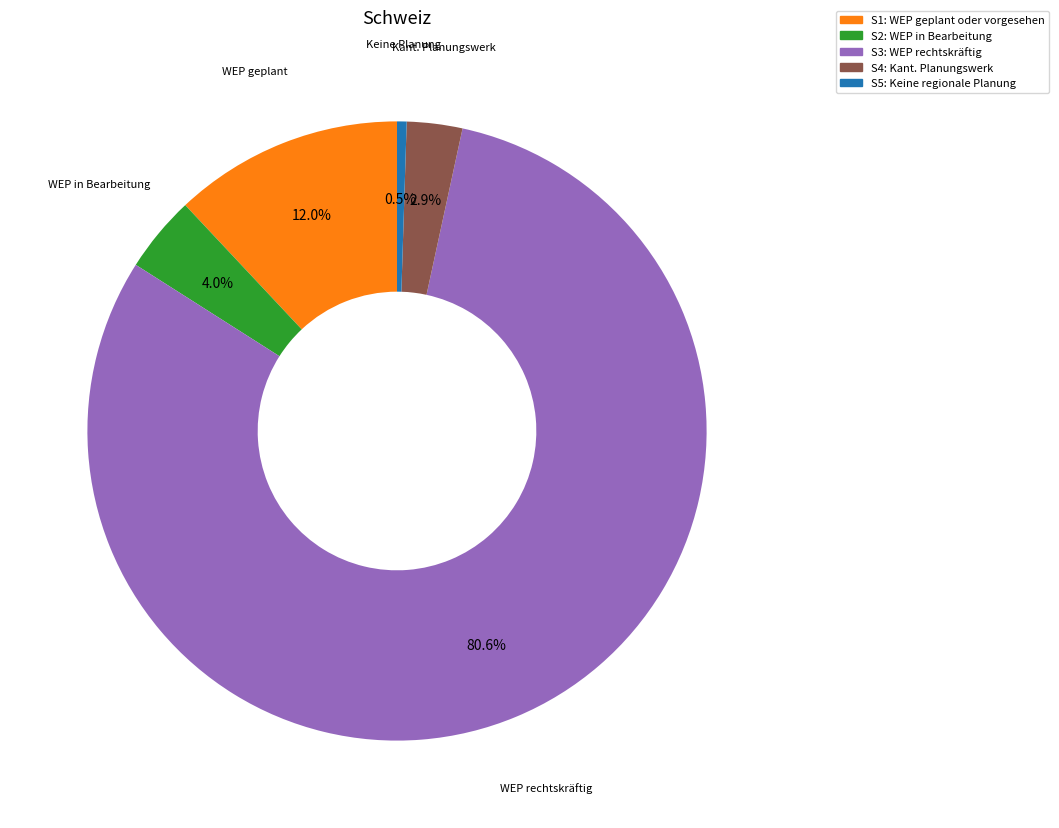

Is there any slice that represents more than half of the pie?

Yes